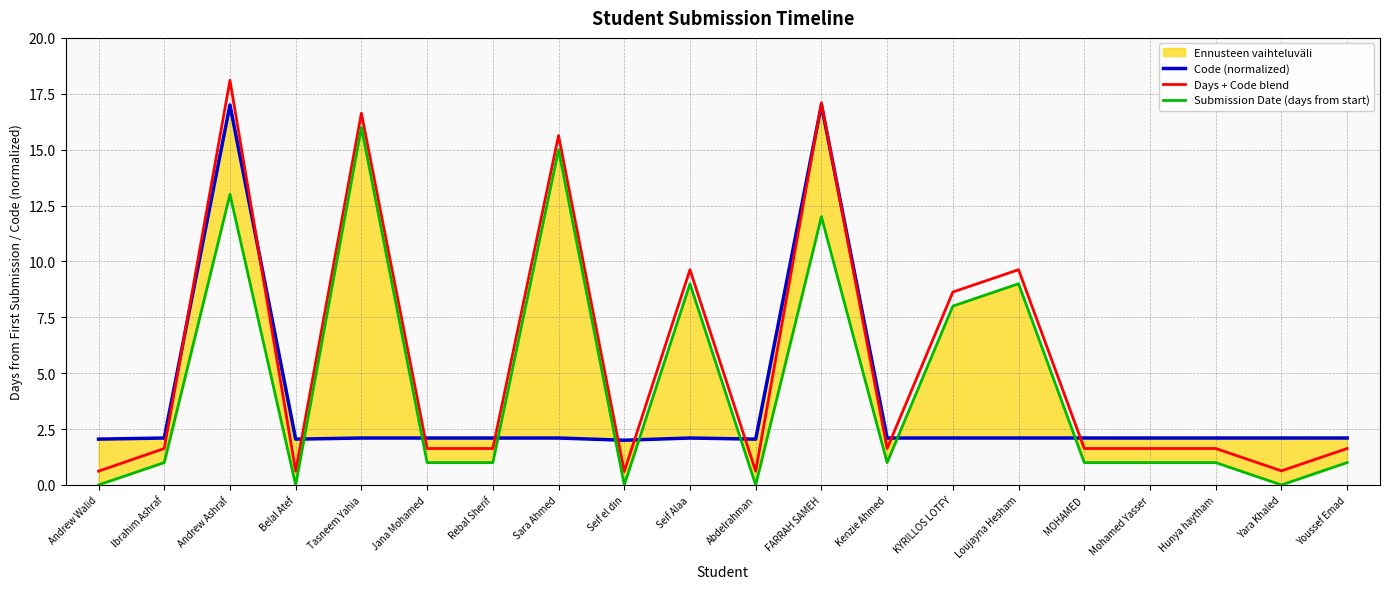

What is the difference between the second highest and minimum values in the Days + Code blend series?

16.5